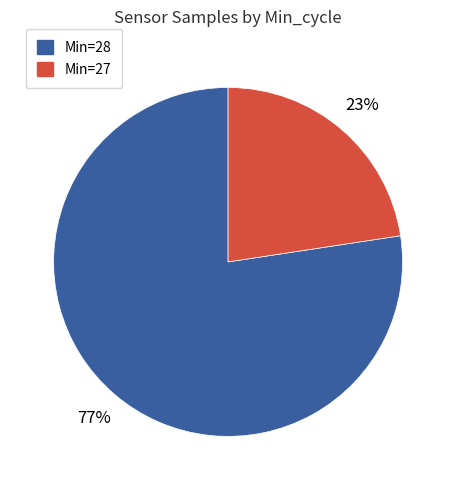

Does any single category account for the majority?

Yes